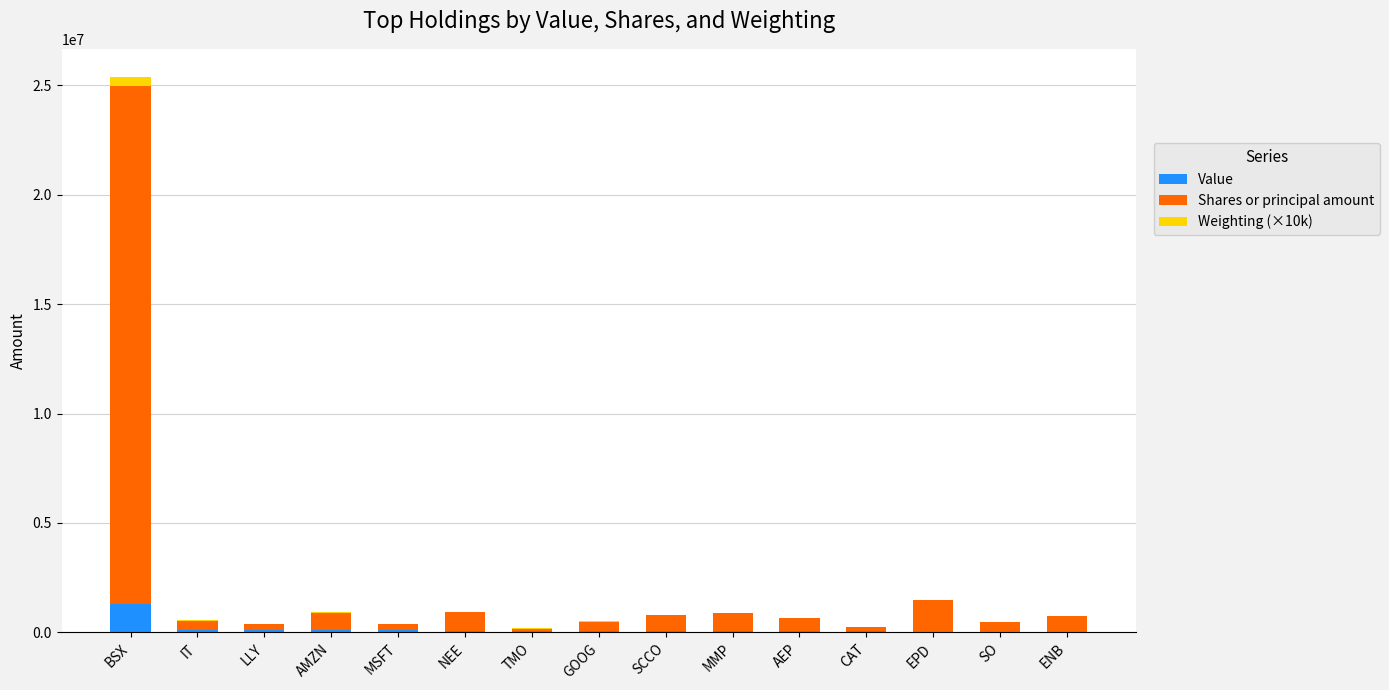

What is the maximum value for Value?

1280585